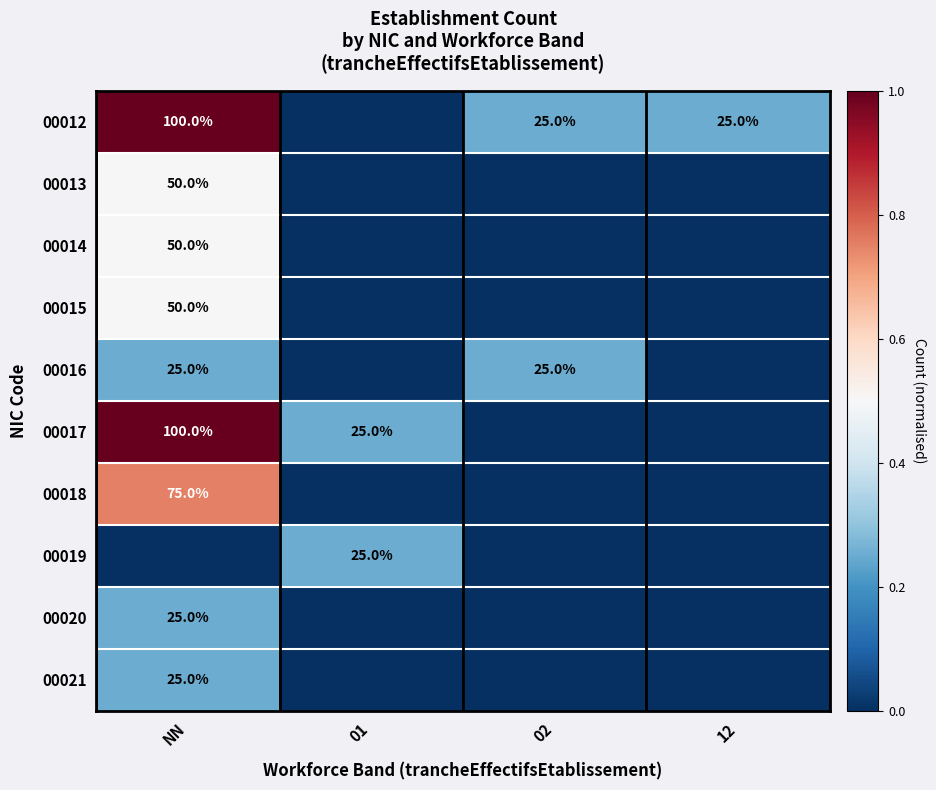

How many 00012 values are between 0 and 1?

4